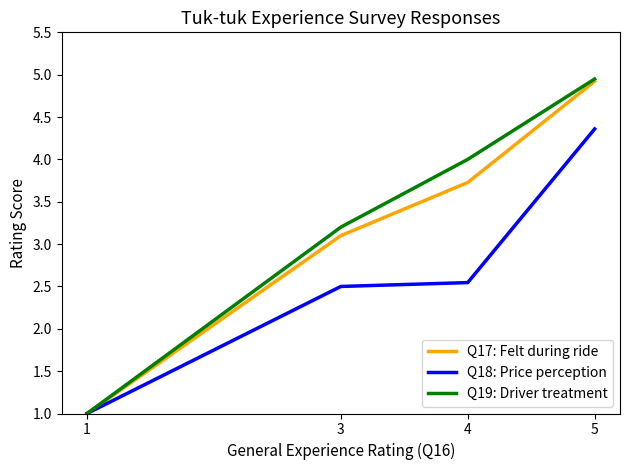

What is the minimum value shown in the chart?

1.0